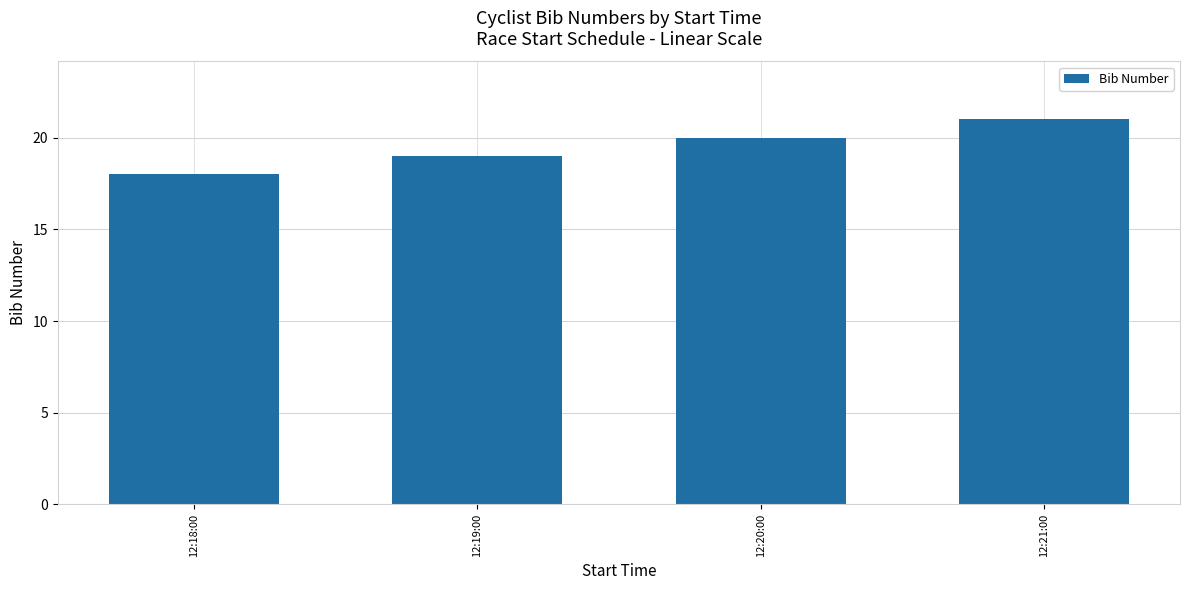

Is it true that the value at 12:18:00 is 7?

False